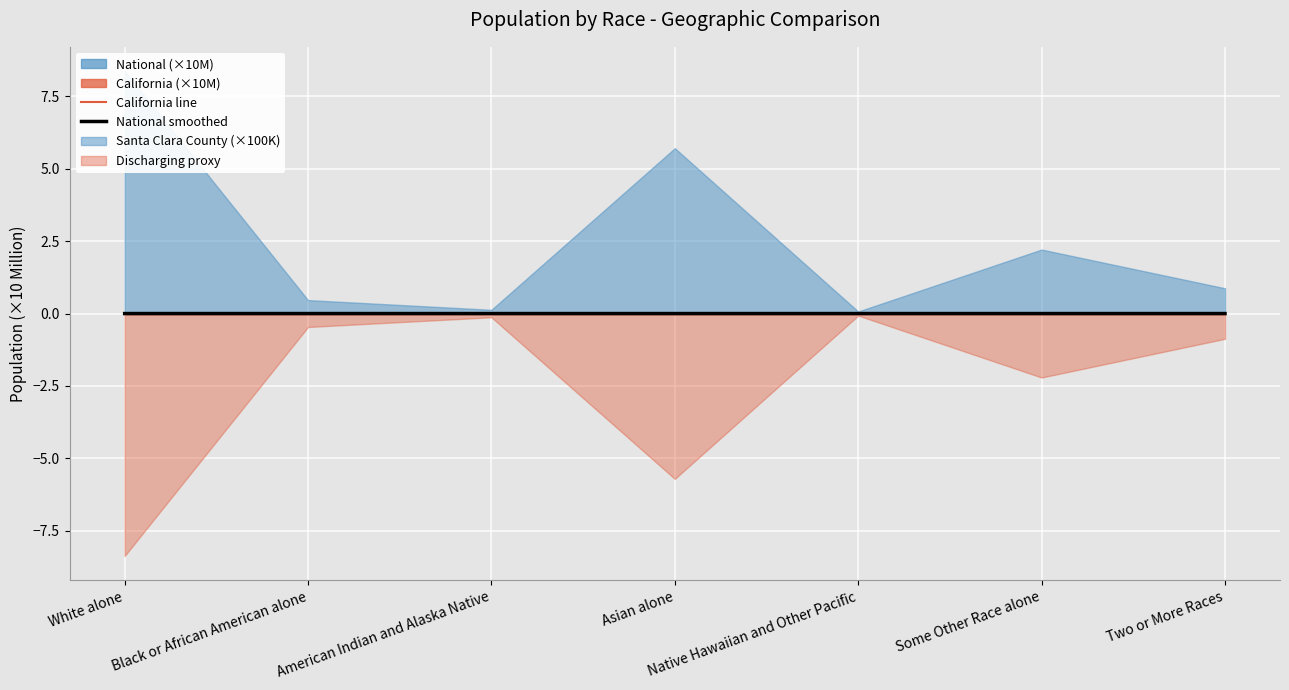

Where is the first local maximum for California line?

Asian alone